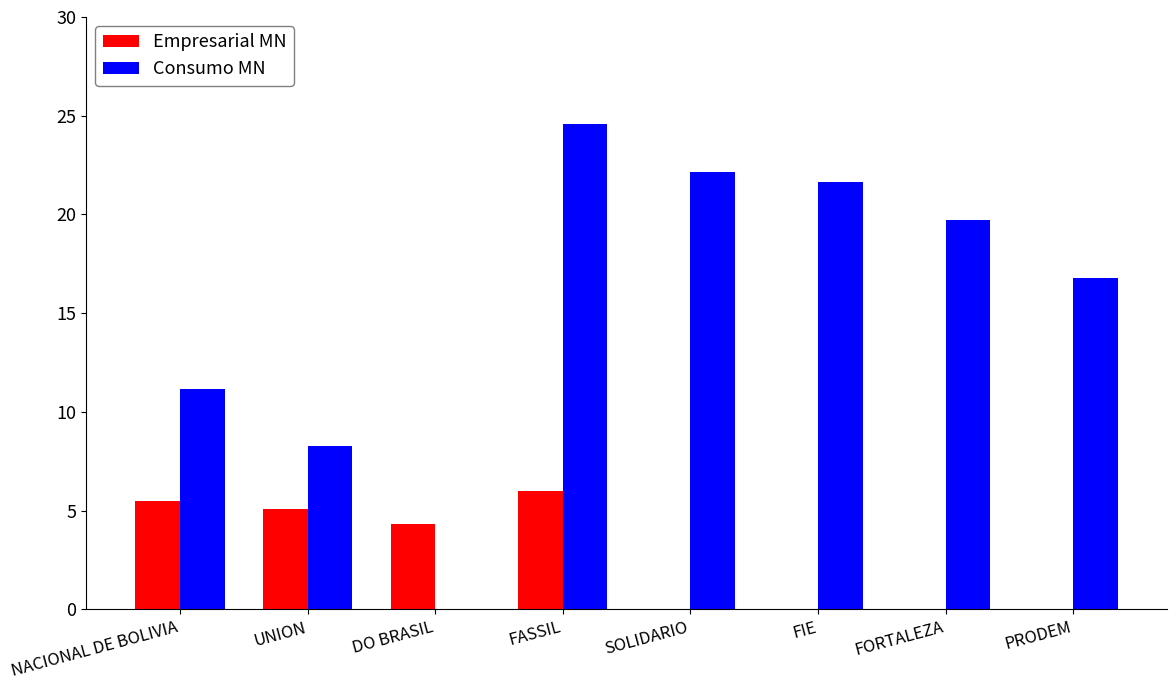

Where is Empresarial MN nearest to the value 3?

DO BRASIL